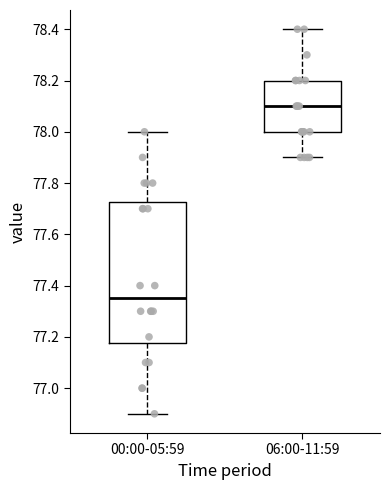

Which box's median line is the highest?

06:00-11:59